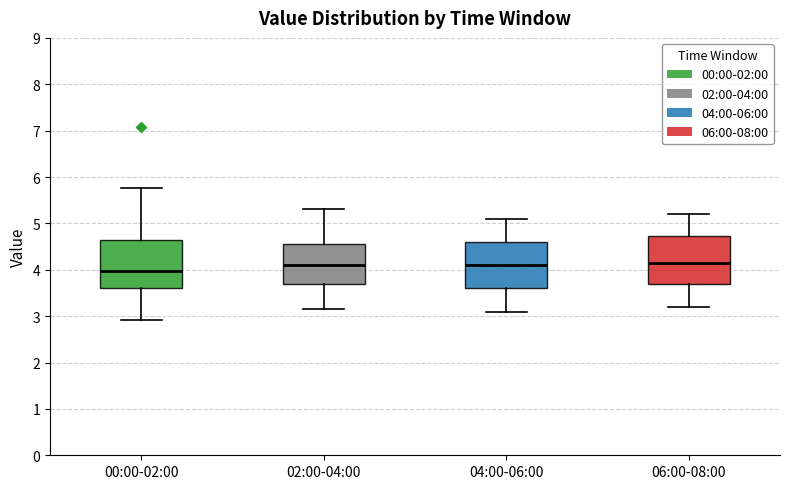

Where does the median line of the box for 00:00-02:00 sit on the y-axis? The values are not printed on the chart, so give them approximately, as read against the axis.

4.0